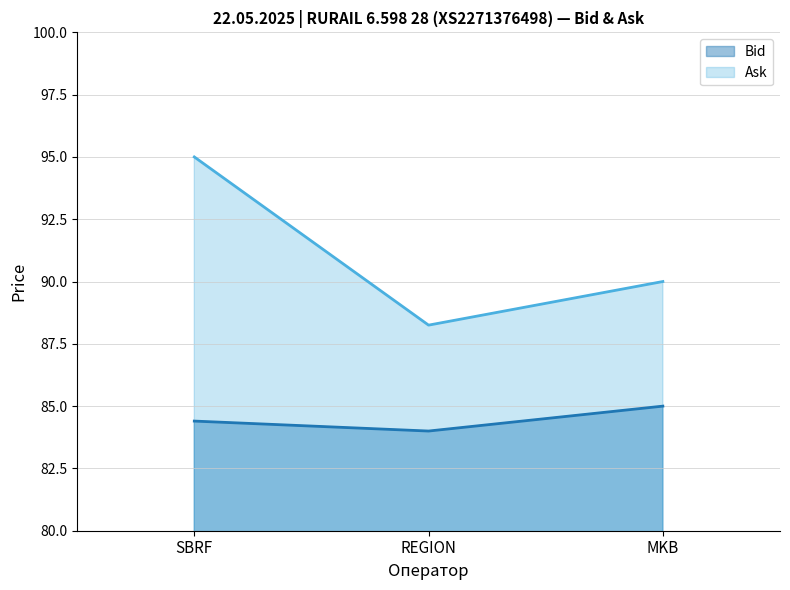

The Ask series shows 90.0 at MKB. True or false?

True